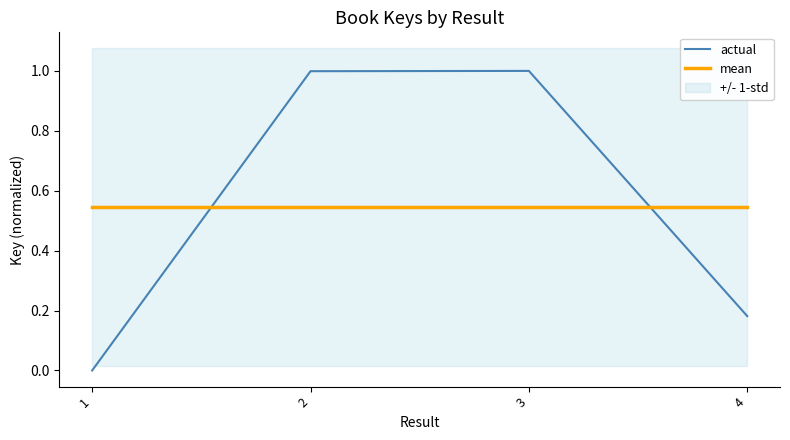

Is the value of actual at 4 greater than the value of mean at 1?

No